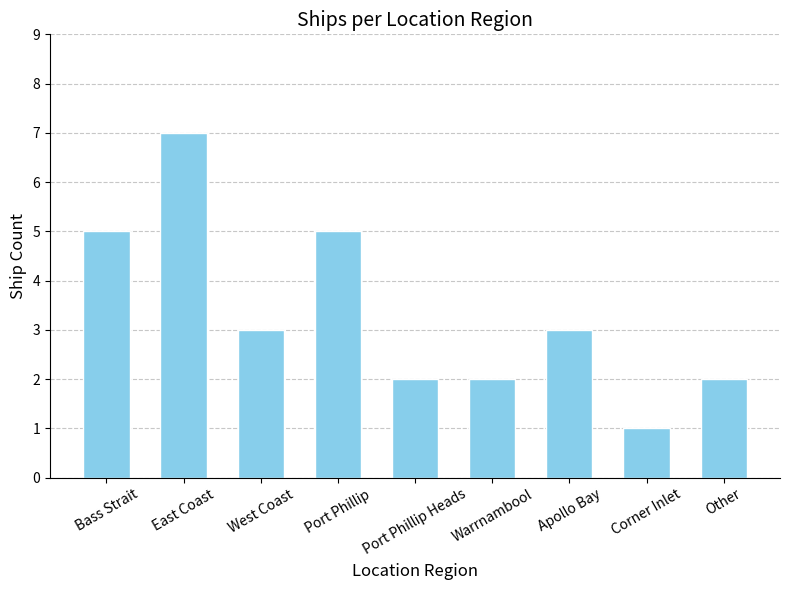

Which category has the lowest value across all series?

Corner Inlet